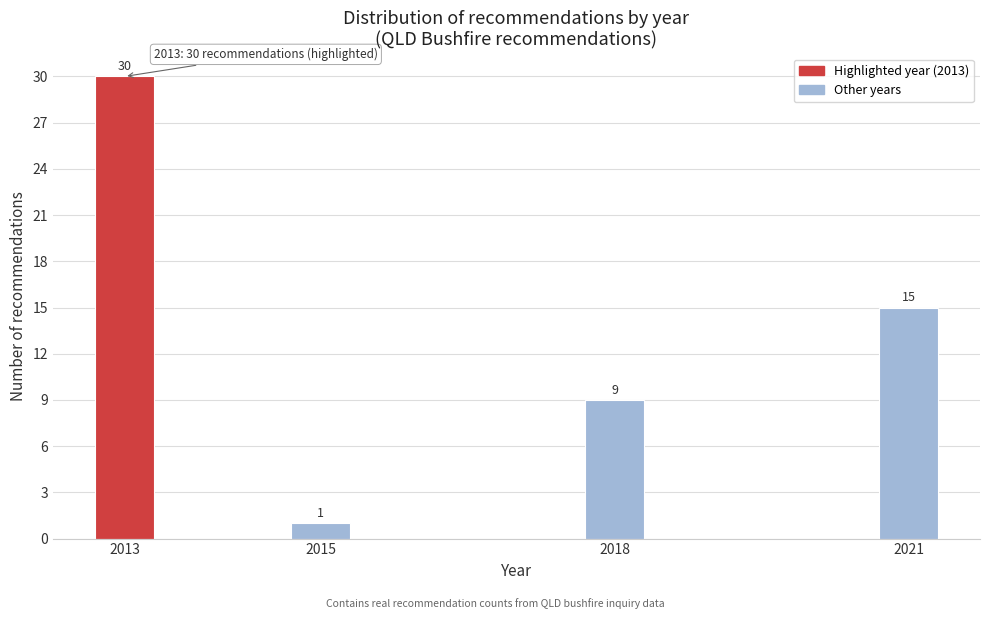

Reading left to right, transcribe all the data shown in this chart.

30	1	9	15